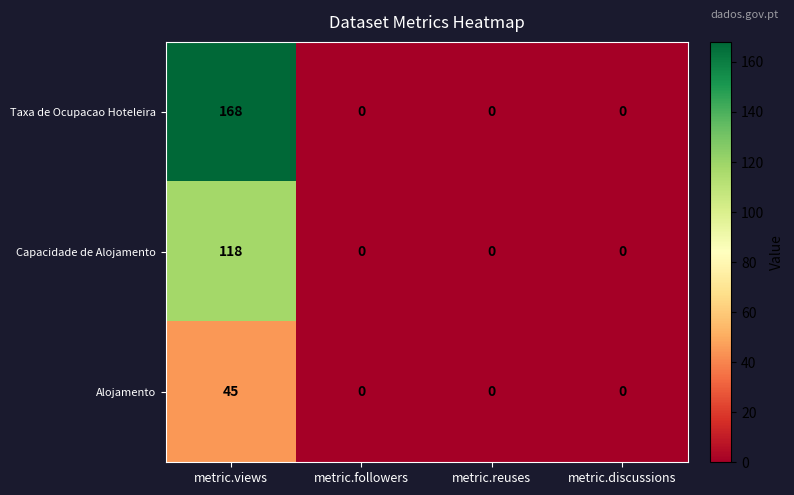

The Alojamento series shows 45 at metric.views. True or false?

True